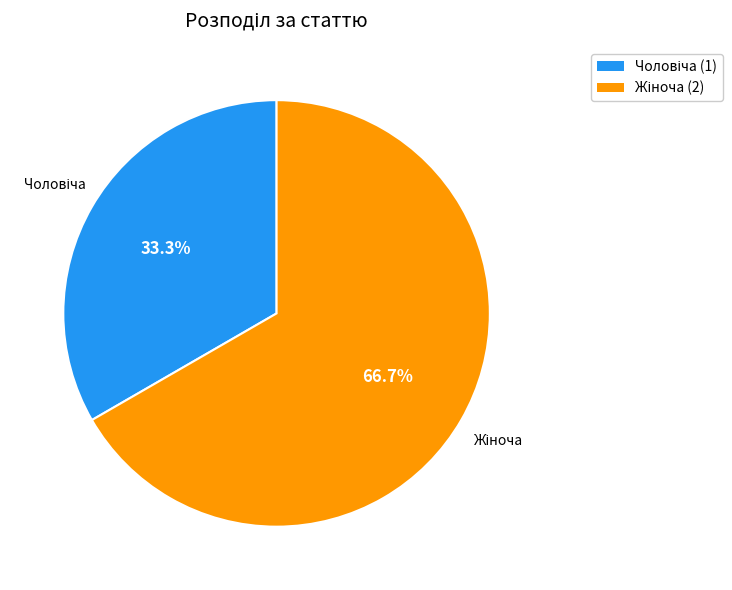

Is there a majority slice in this chart?

Yes